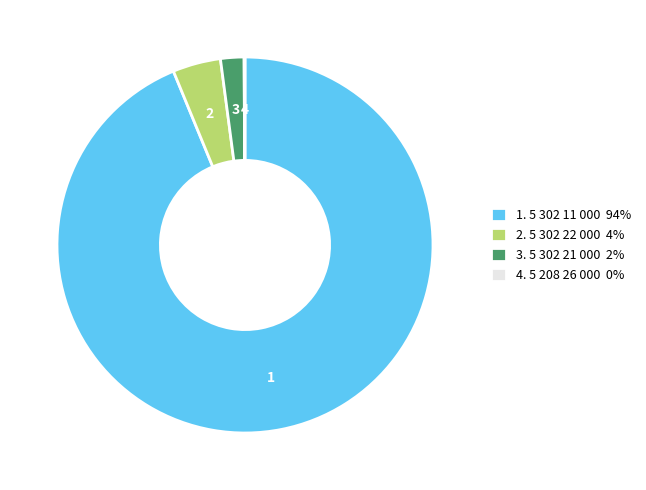

The 1. 5 302 11 000 94% slice represents 94% of the pie. True or false?

True